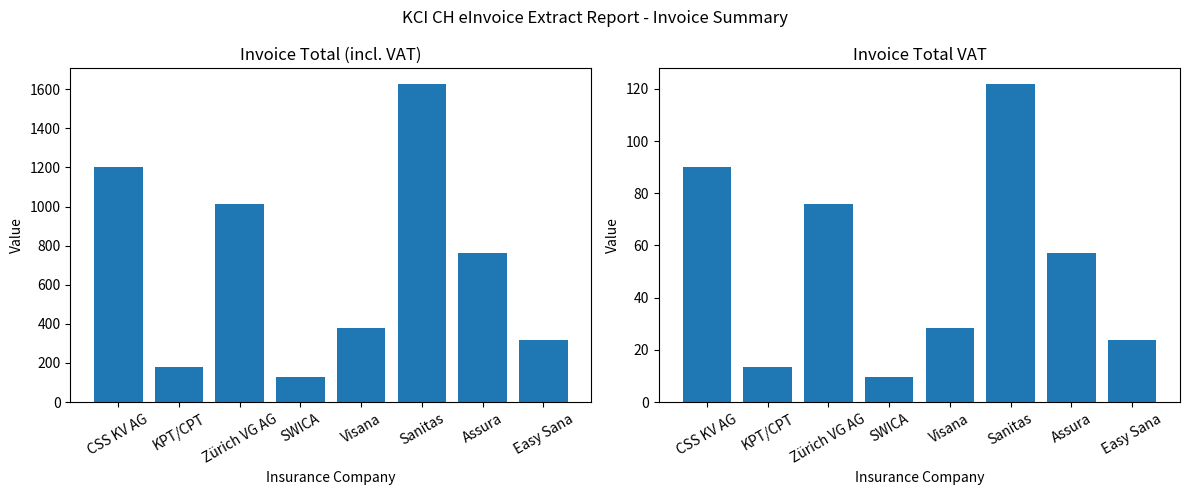

The value of Invoice Total (incl. VAT) at Visana is 228.7. True or false?

False